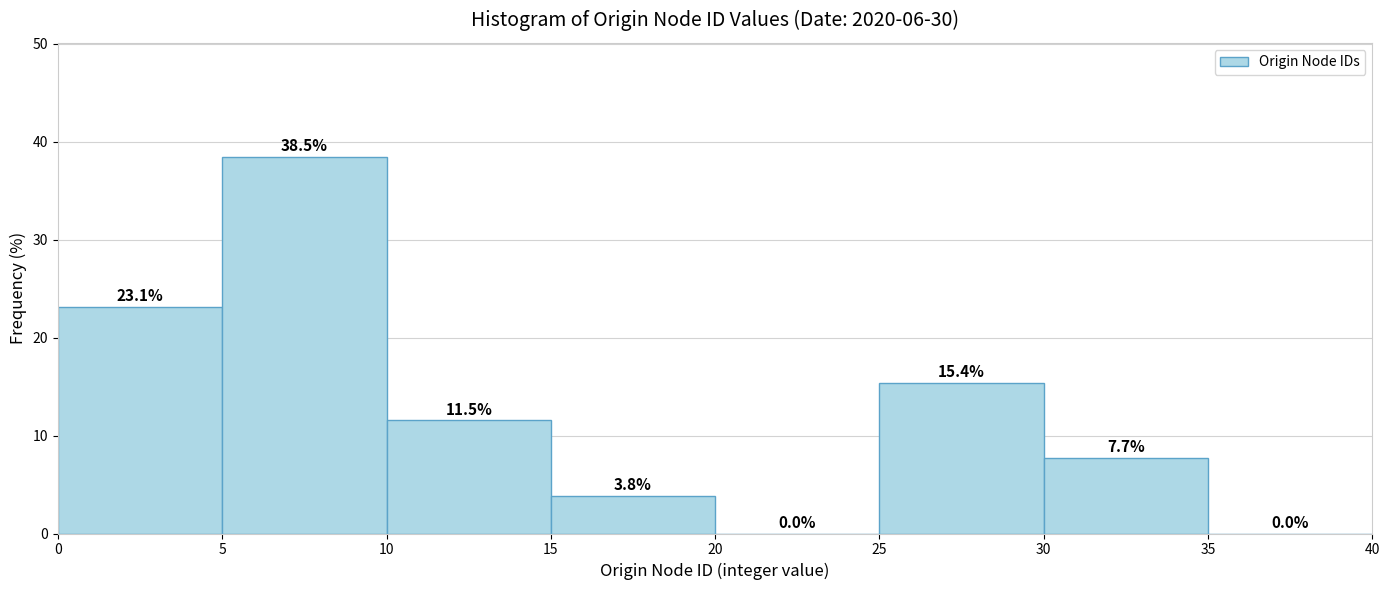

Which range on the x-axis has the tallest bar?

5 to 10